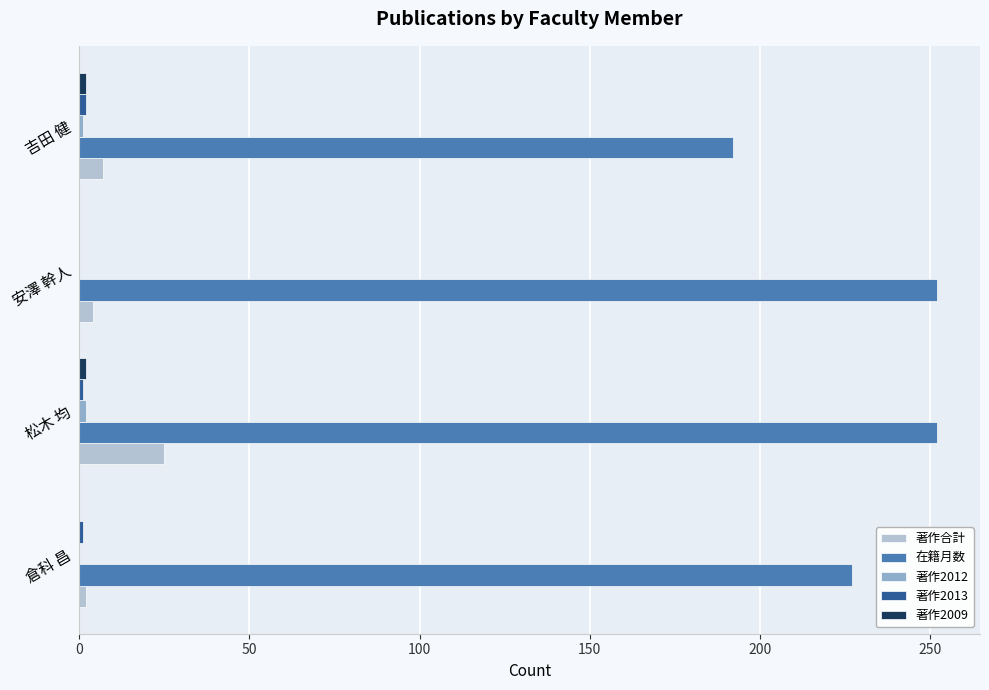

At which label is 在籍月数 closest to 222?

倉科 昌